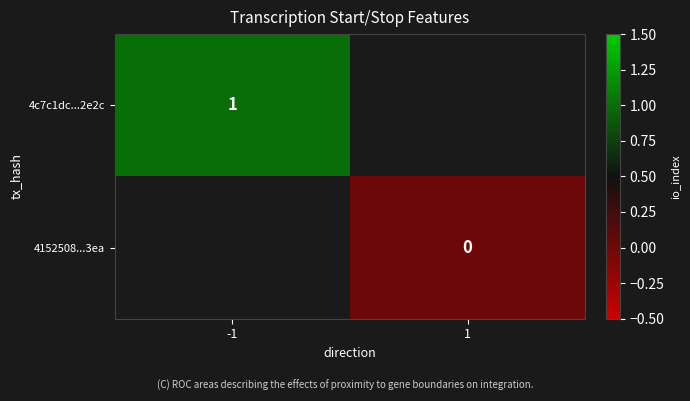

The 4c7c1dc...2e2c series shows 2 at -1. True or false?

False